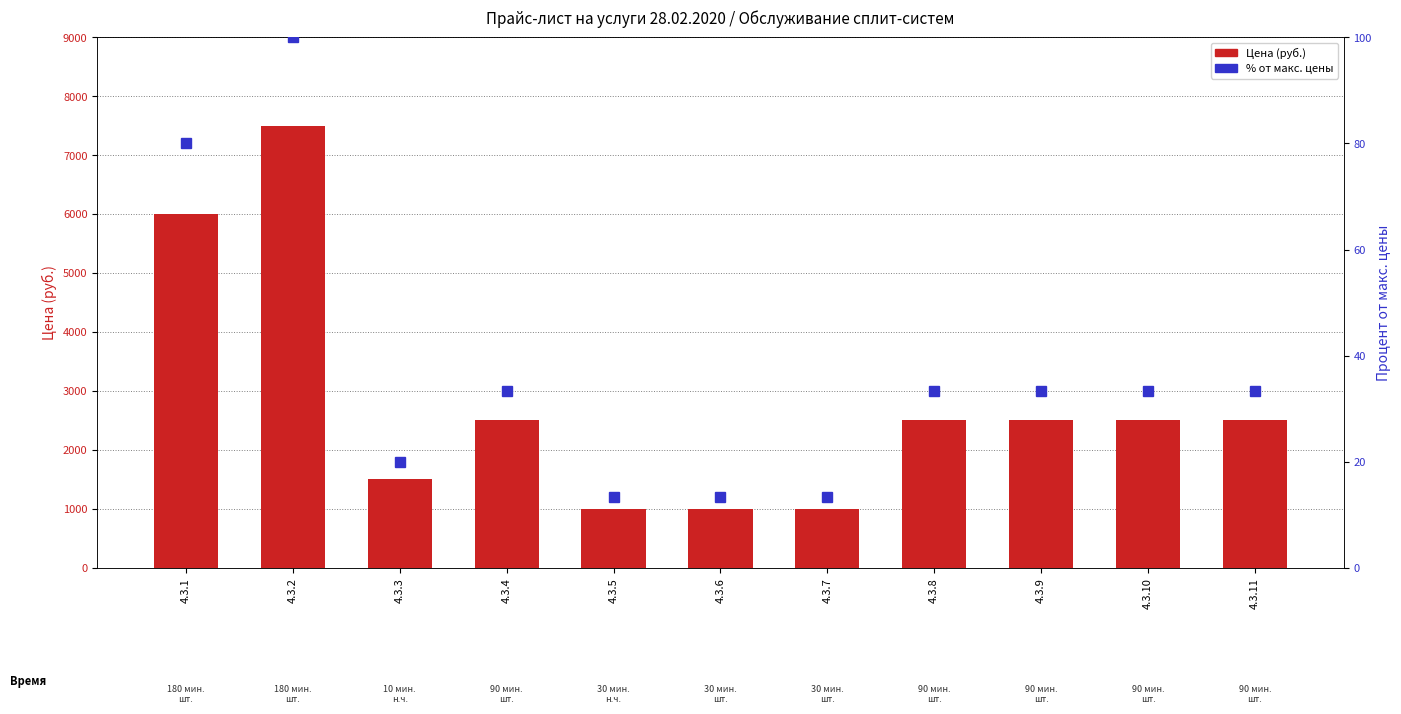

What is the total value across all series at 4.3.10?

2533.3